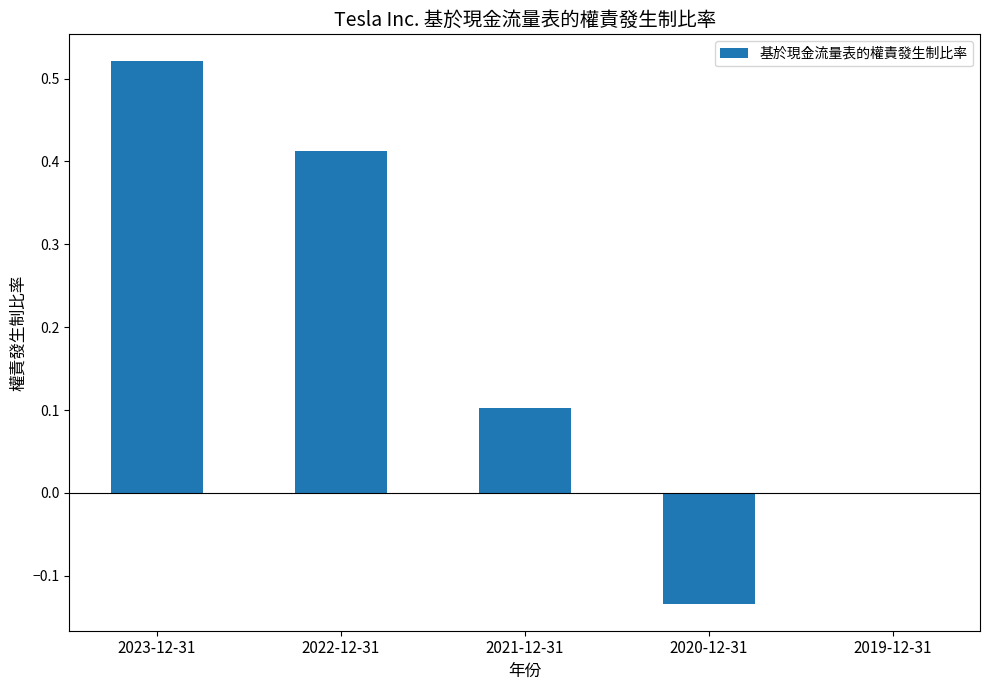

At which category does the chart reach its peak across all series?

2023-12-31